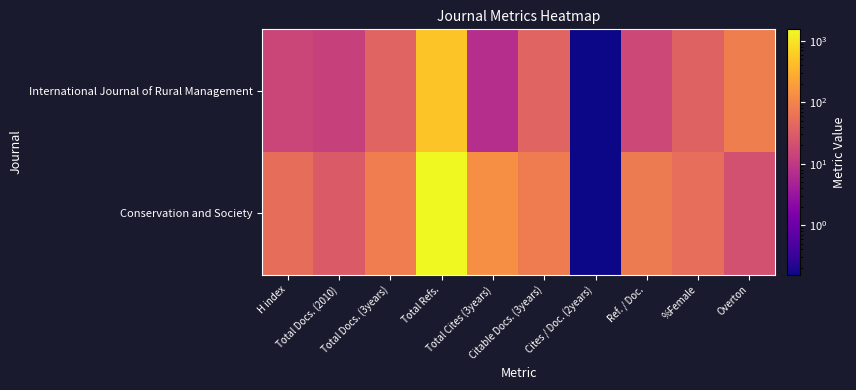

How many categories are shown in the chart?

10